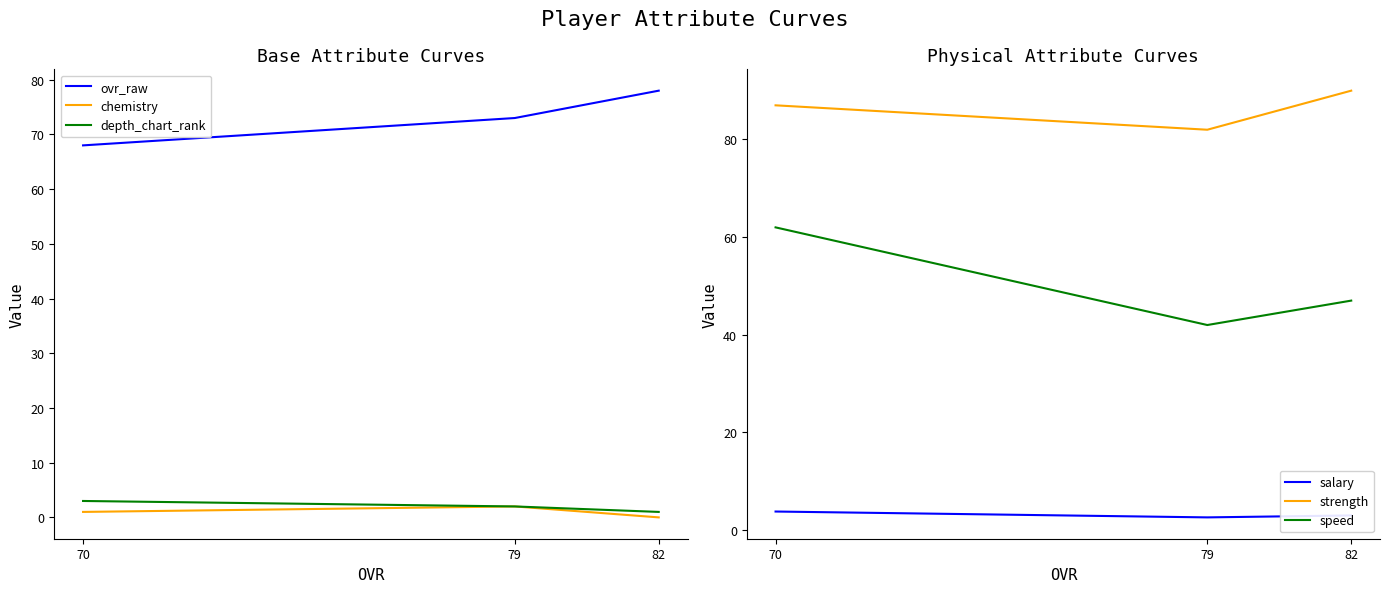

Rank the series at 82 from lowest to highest value.

chemistry, depth_chart_rank, salary, speed, ovr_raw, strength